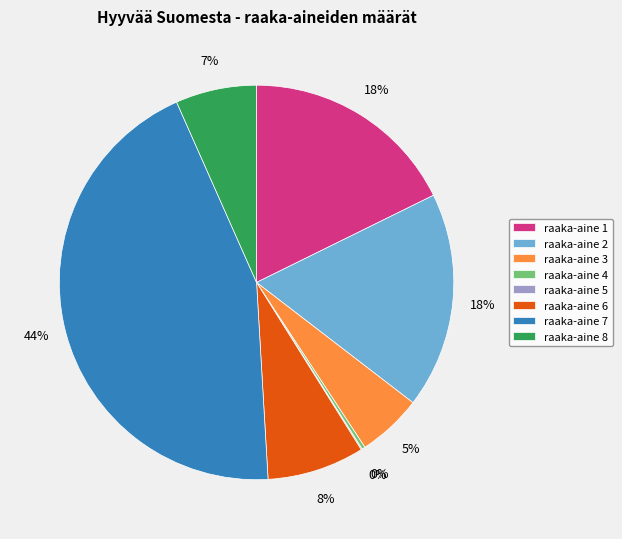

Between raaka-aine 1 and raaka-aine 6, which is larger?

raaka-aine 1